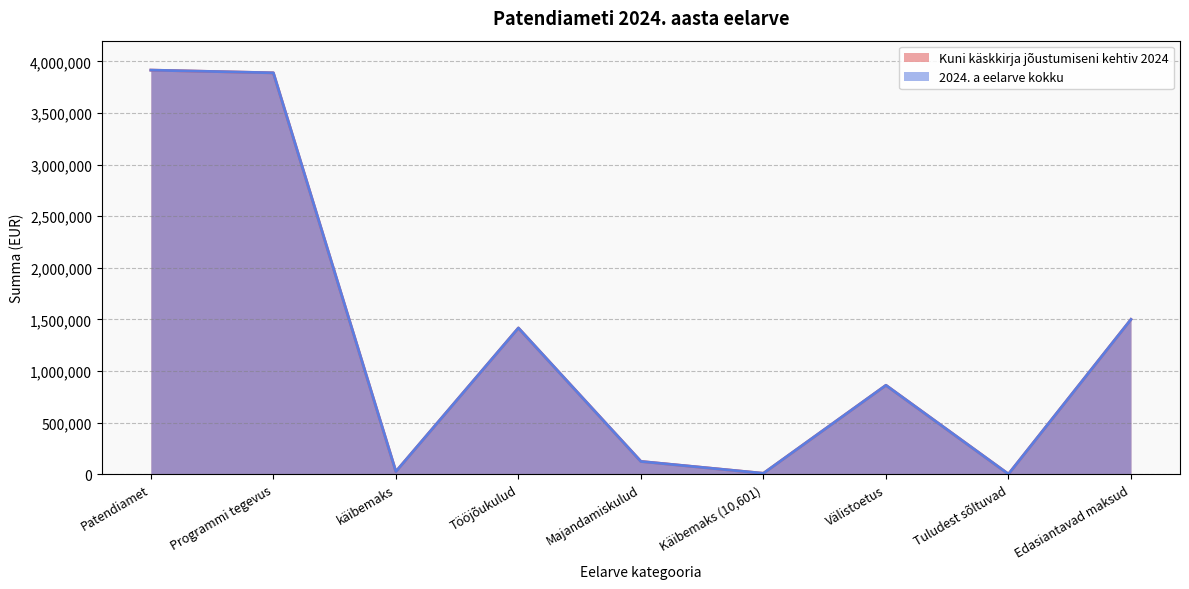

Where does the 2024. a eelarve kokku series first go above 862000?

Patendiamet